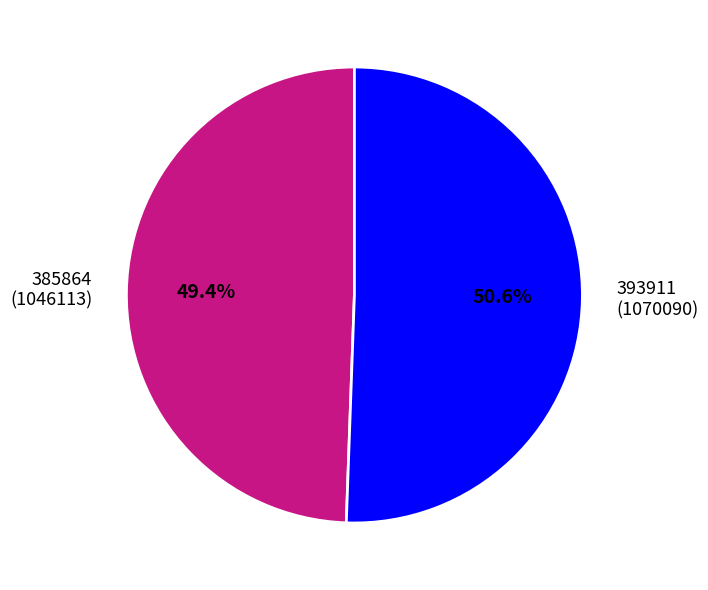

To the nearest percent, what is the average slice percentage?

50%